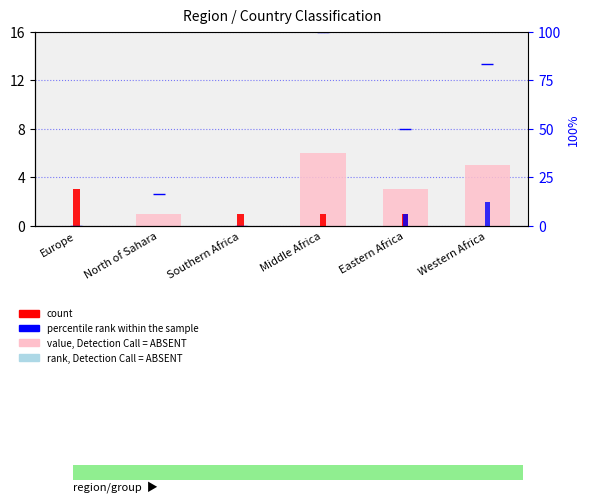

At which category is the sum across all series the highest?

Middle Africa